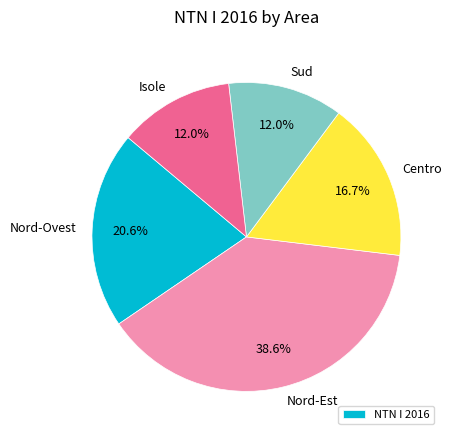

The Nord-Ovest slice represents 15% of the pie. True or false?

False